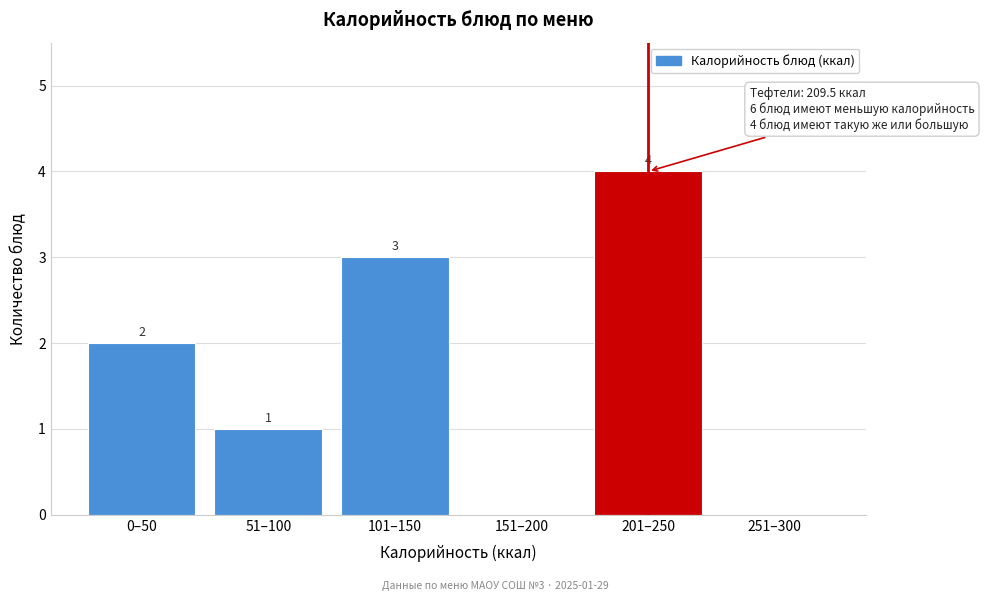

Reading left to right, transcribe all the data shown in this chart.

0–50=2	51–100=1	101–150=3	151–200=0	201–250=4	251–300=0